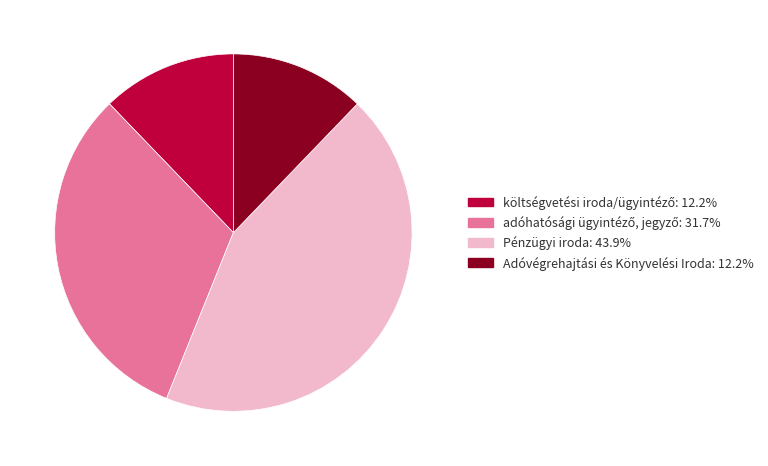

Which category has the biggest portion of the pie?

Pénzügyi iroda